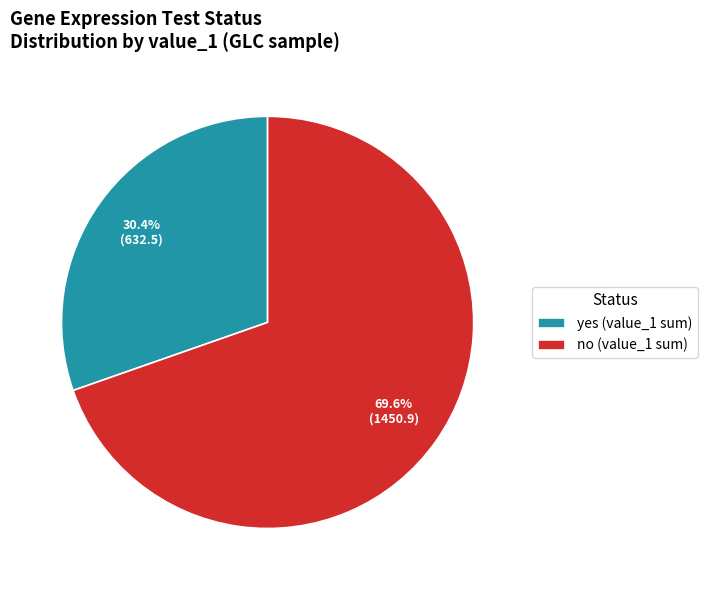

Which category has the smallest portion of the pie?

yes (value_1 sum)